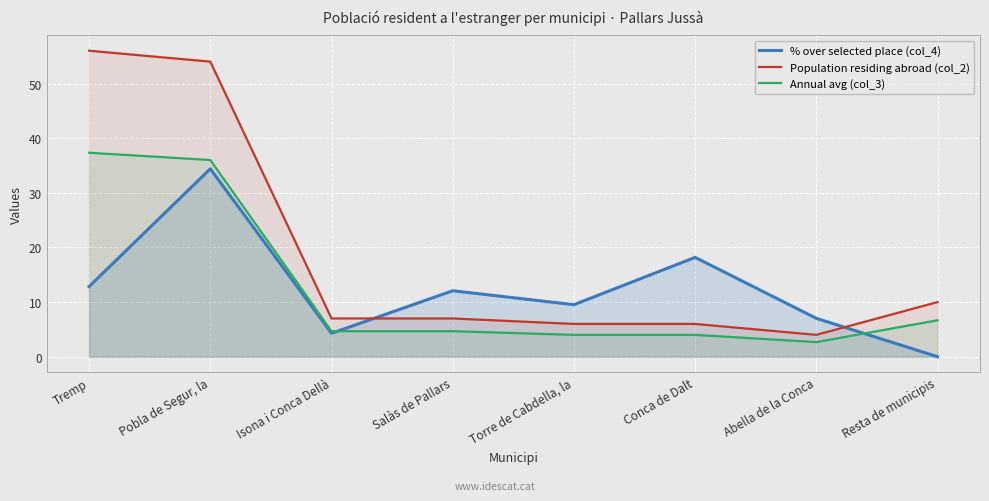

Reading right to left, what are all the values shown in this chart?

% over selected place (col_4): Resta de municipis=0.0	Abella de la Conca=7.0	Conca de Dalt=18.2	Torre de Cabdella, la=9.5	Salàs de Pallars=12.1	Isona i Conca Dellà=4.3	Pobla de Segur, la=34.4	Tremp=12.8
Population residing abroad (col_2): Resta de municipis=10.0	Abella de la Conca=4.0	Conca de Dalt=6.0	Torre de Cabdella, la=6.0	Salàs de Pallars=7.0	Isona i Conca Dellà=7.0	Pobla de Segur, la=54.0	Tremp=56.0
Annual avg (col_3): Resta de municipis=6.7	Abella de la Conca=2.7	Conca de Dalt=4.0	Torre de Cabdella, la=4.0	Salàs de Pallars=4.7	Isona i Conca Dellà=4.7	Pobla de Segur, la=36.0	Tremp=37.3